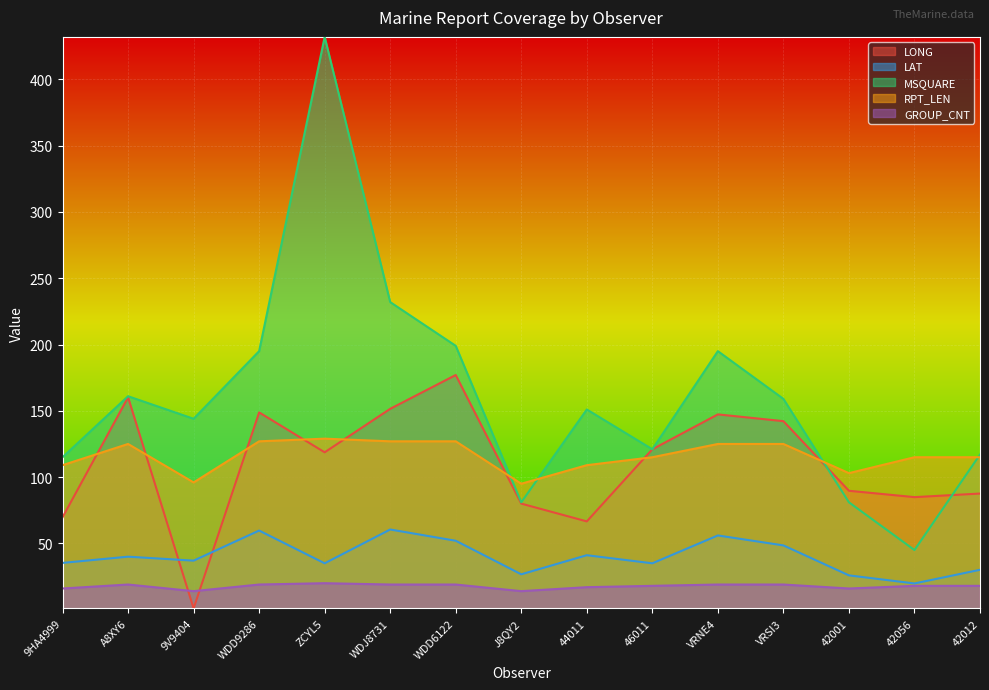

Reading right to left, list all the values displayed in this chart.

LONG: 42012=87.6	42056=84.9	42001=89.7	VRSI3=142.2	VRNE4=147.3	46011=121.0	44011=66.6	J8QY2=80.0	WDD6122=177.0	WDJ8731=151.5	ZCYL5=118.7	WDD9286=148.8	9V9404=1.0	A8XY6=160.2	9HA4999=69.7
LAT: 42012=30.1	42056=19.8	42001=25.9	VRSI3=48.5	VRNE4=56.0	46011=35.0	44011=41.1	J8QY2=26.7	WDD6122=52.0	WDJ8731=60.5	ZCYL5=35.0	WDD9286=59.7	9V9404=37.0	A8XY6=40.0	9HA4999=35.3
MSQUARE: 42012=117.0	42056=45.0	42001=81.0	VRSI3=159.0	VRNE4=195.0	46011=121.0	44011=151.0	J8QY2=81.0	WDD6122=199.0	WDJ8731=232.0	ZCYL5=432.0	WDD9286=195.0	9V9404=144.0	A8XY6=161.0	9HA4999=115.0
RPT_LEN: 42012=115.0	42056=115.0	42001=103.0	VRSI3=125.0	VRNE4=125.0	46011=115.0	44011=109.0	J8QY2=95.0	WDD6122=127.0	WDJ8731=127.0	ZCYL5=129.0	WDD9286=127.0	9V9404=96.0	A8XY6=125.0	9HA4999=109.0
GROUP_CNT: 42012=18.0	42056=18.0	42001=16.0	VRSI3=19.0	VRNE4=19.0	46011=18.0	44011=17.0	J8QY2=14.0	WDD6122=19.0	WDJ8731=19.0	ZCYL5=20.0	WDD9286=19.0	9V9404=14.0	A8XY6=19.0	9HA4999=16.0